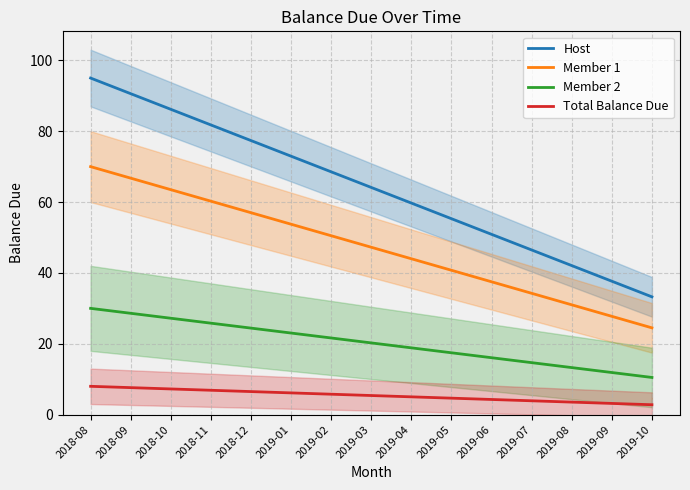

What is the average value of the Member 2 series?

20.2